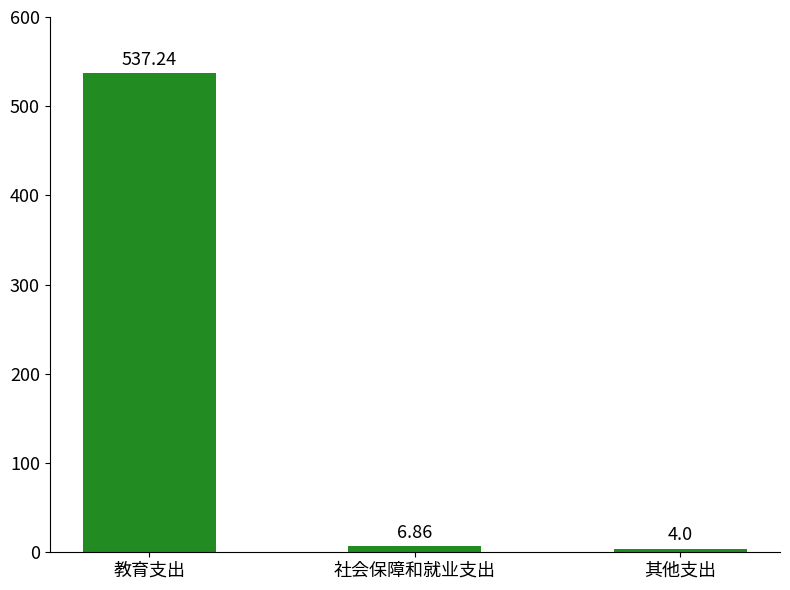

List the labels in order of value, smallest first.

其他支出, 社会保障和就业支出, 教育支出